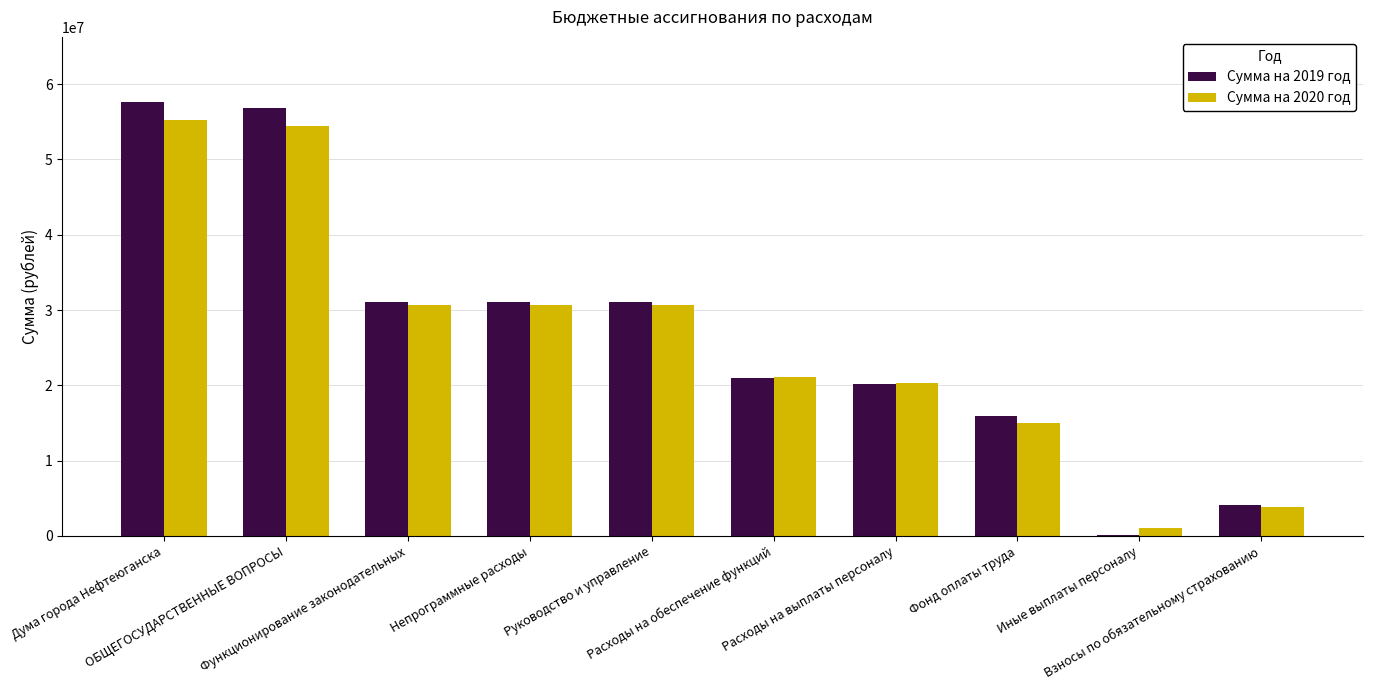

Are the bars grouped side by side (vs. stacked)?

Yes